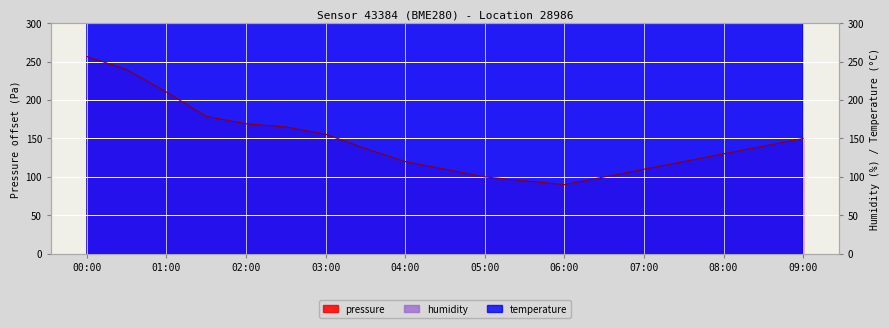

What is the total value across all series at 07:30?

9130.0